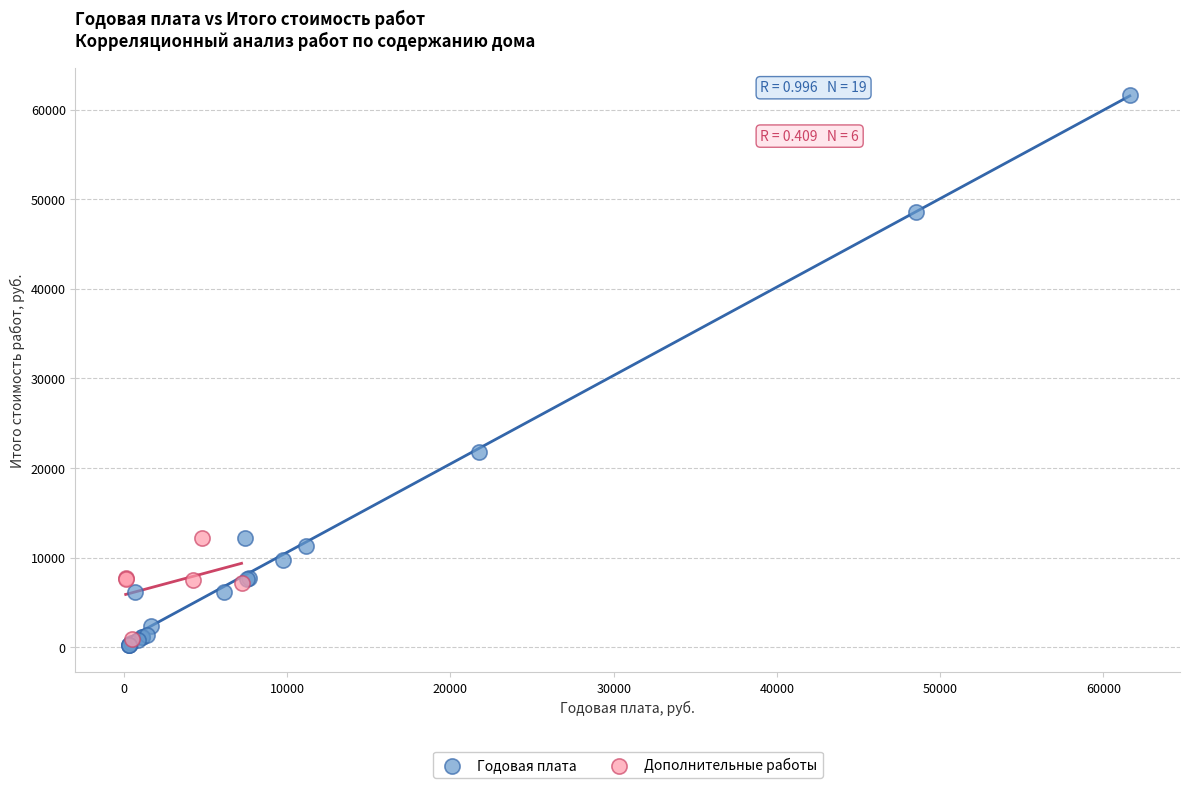

Which series has the widest spread of Y values?

Годовая плата